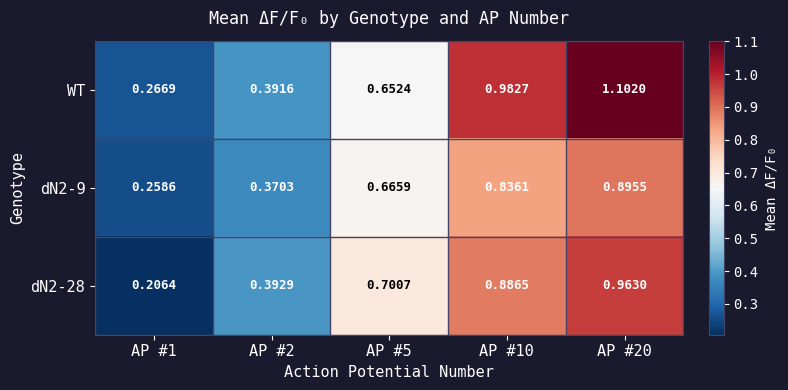

Which series changed the most between AP #1 and AP #10?

WT